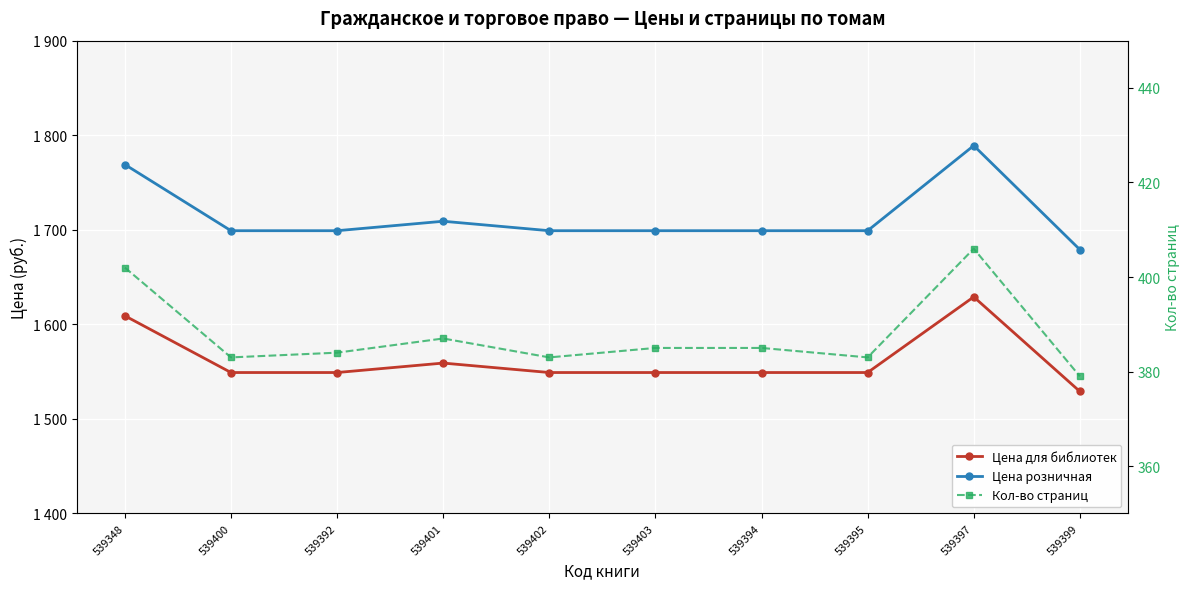

List the series in order of their peak value, lowest first.

Кол-во страниц, Цена для библиотек, Цена розничная